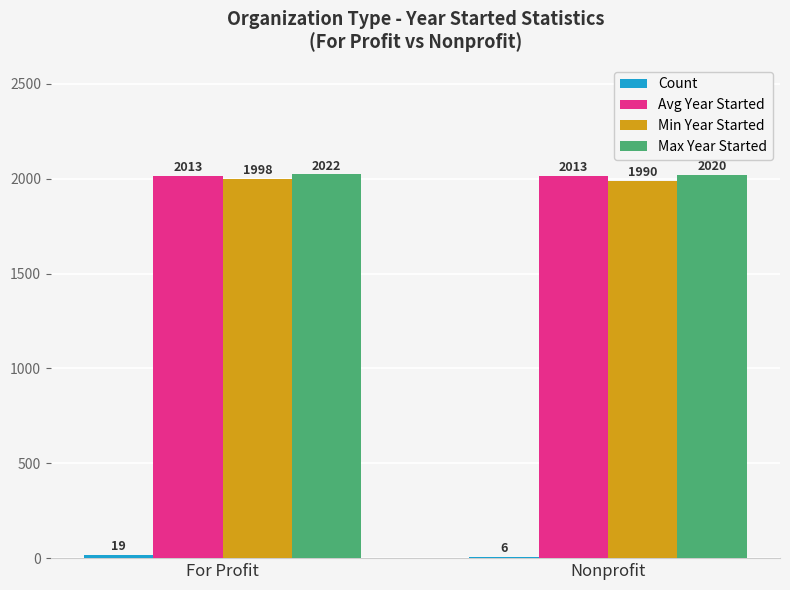

What is the total value across all series at For Profit?

6052